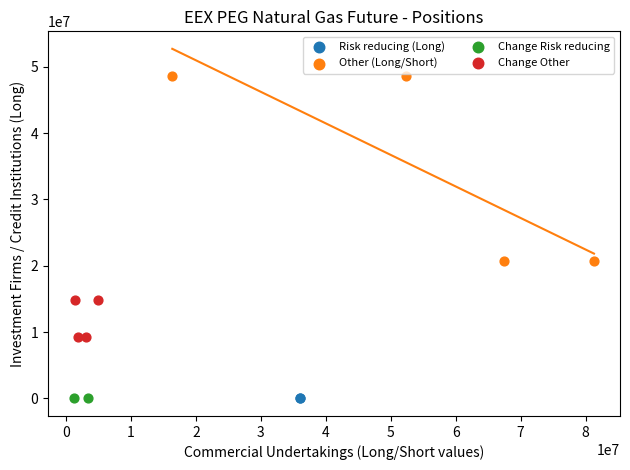

What are all the series names shown in the legend?

Risk reducing (Long), Other (Long/Short), Change Risk reducing, Change Other